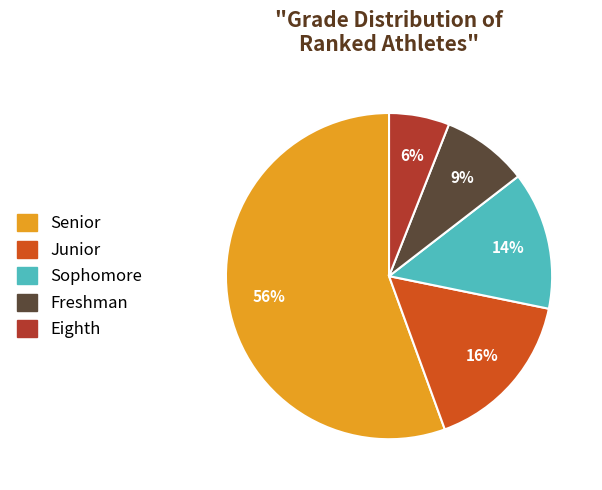

How many slices are in this pie chart?

5